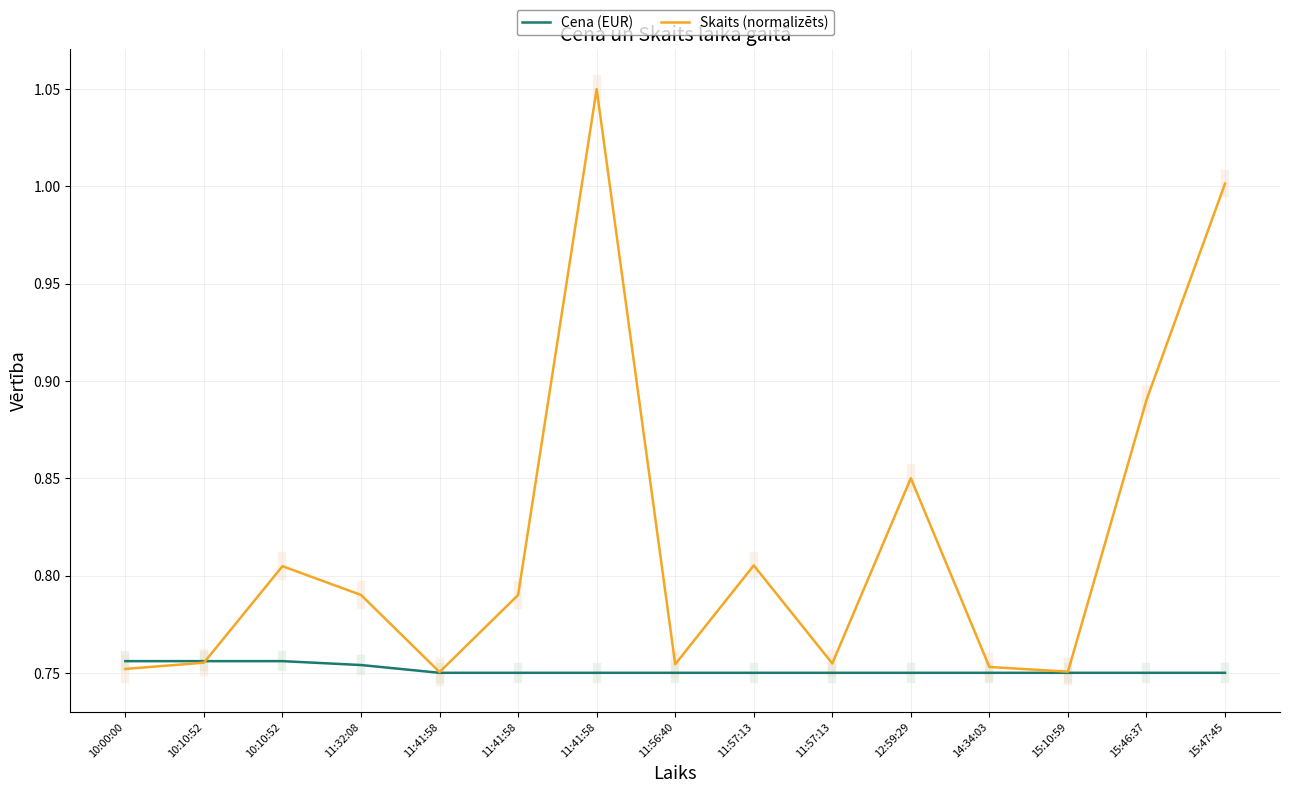

Rank the series by their maximum value, from lowest to highest.

Cena (EUR), Skaits (normalizēts)